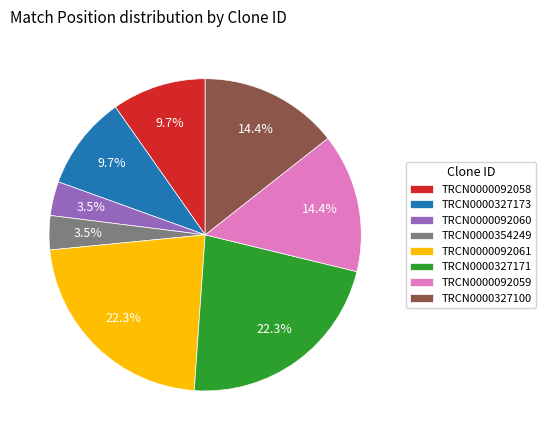

Approximately how many times larger is the value at TRCN0000327173 compared to TRCN0000092059?

0.7